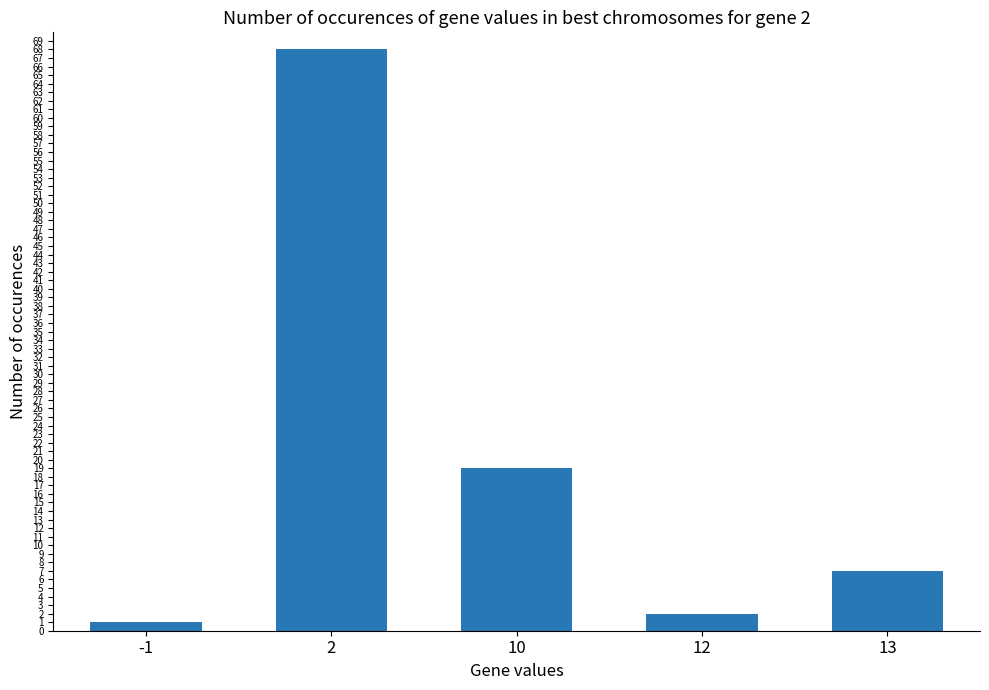

Is it true that the value at 13 is 7?

True